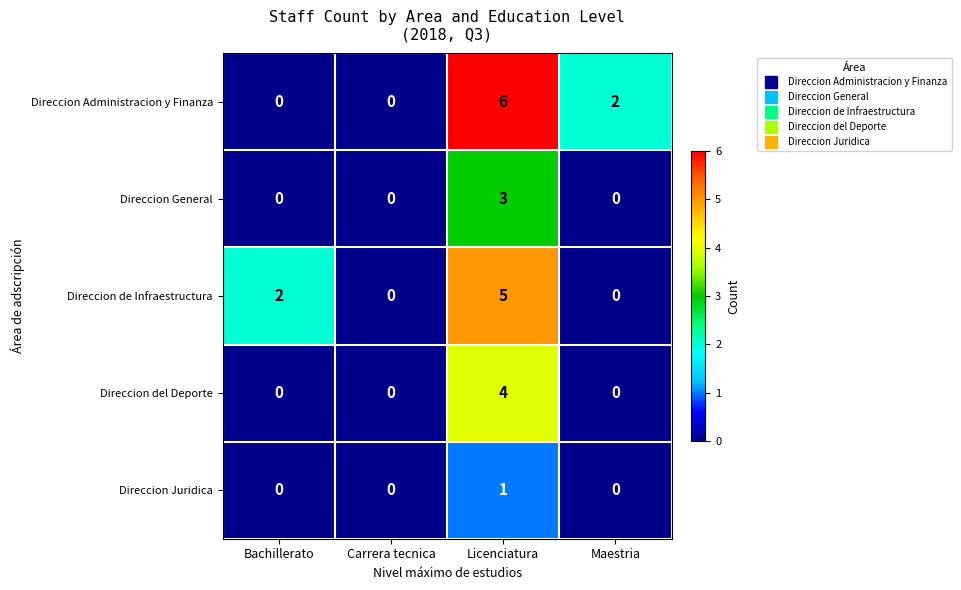

The Direccion Juridica series shows 0 at Carrera tecnica. True or false?

True